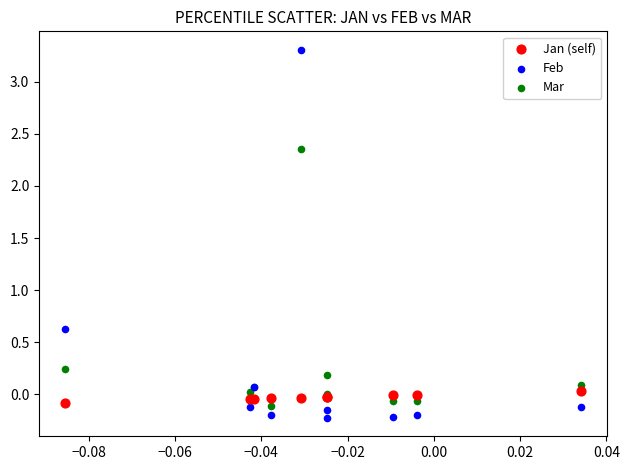

Across all series, what Y value is closest to 1?

0.6